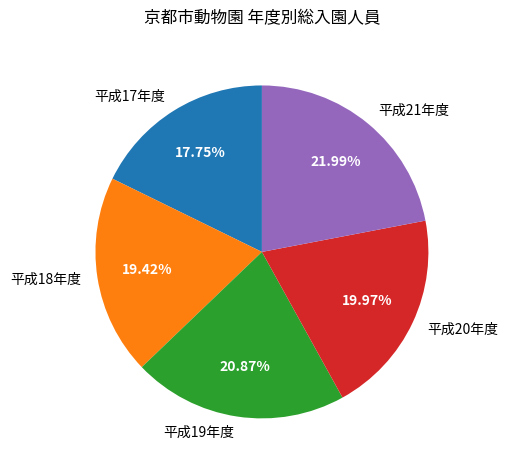

Approximately how many times larger is the value at 平成17年度 compared to 平成20年度?

0.9